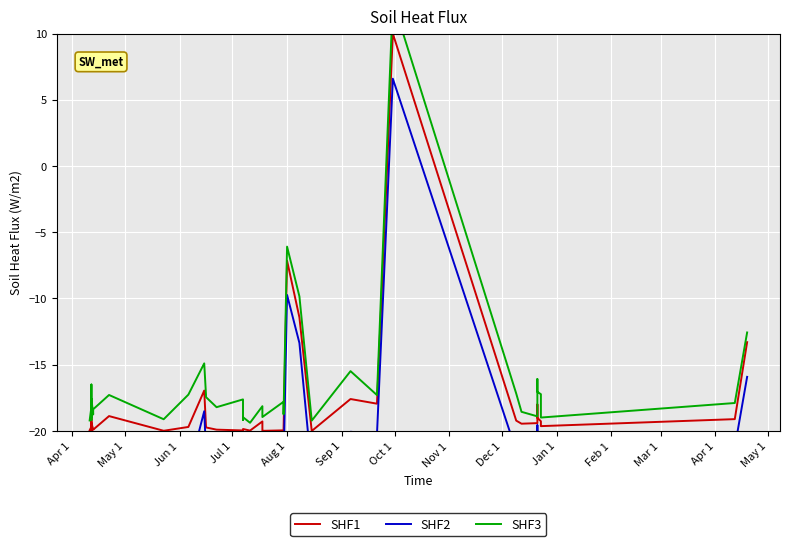

How many data points does each series have?

40